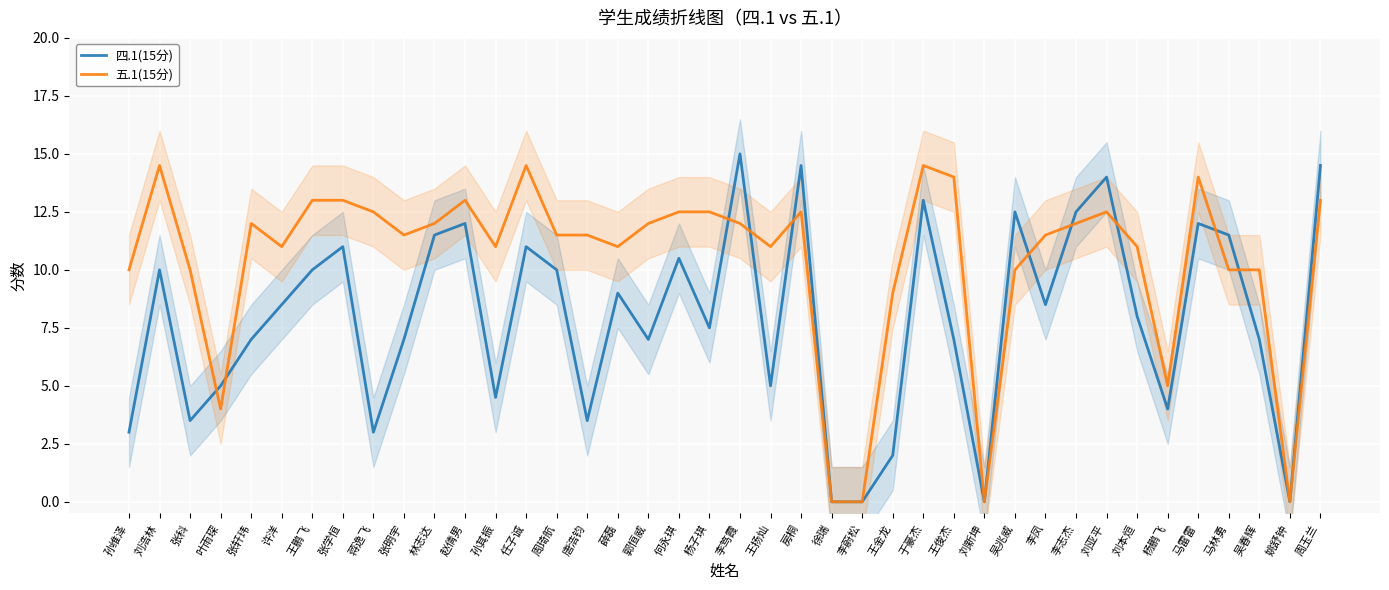

At which category does 四.1(15分) reach its first local peak?

刘浩林